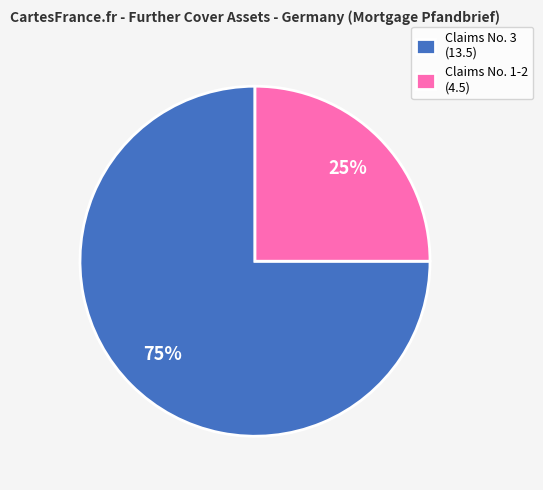

To the nearest percent, what percentage of the pie is Claims No. 3 (13.5)?

75%